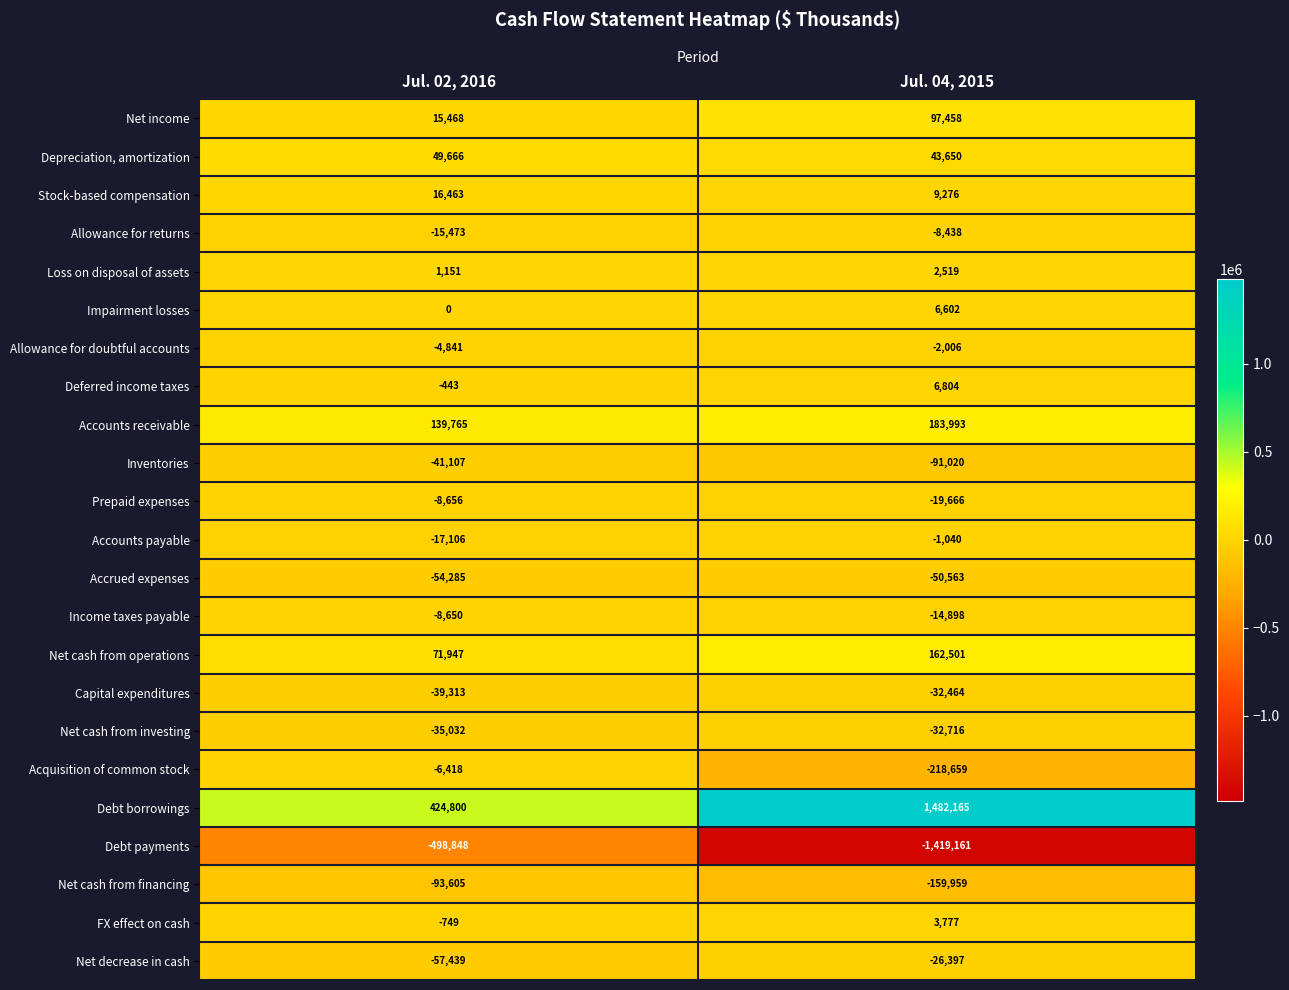

Which series has the largest range (max minus min)?

Debt borrowings